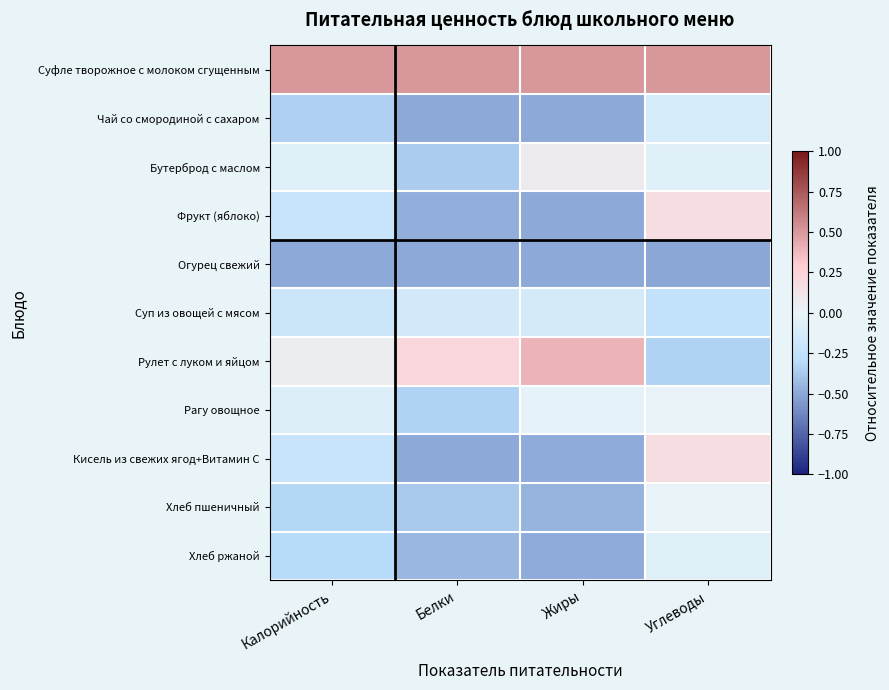

The value of Рагу овощное at Углеводы is 0.0. True or false?

True